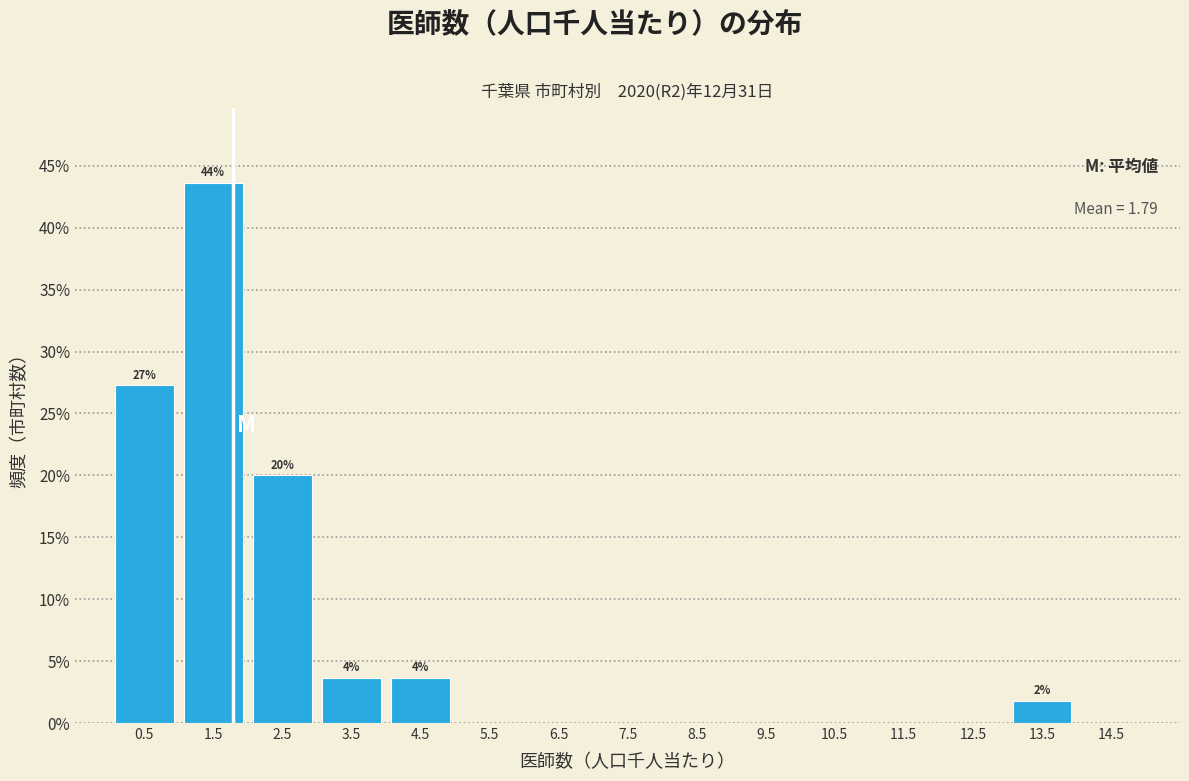

Over which range of the x-axis is the bar tallest?

1 to 2